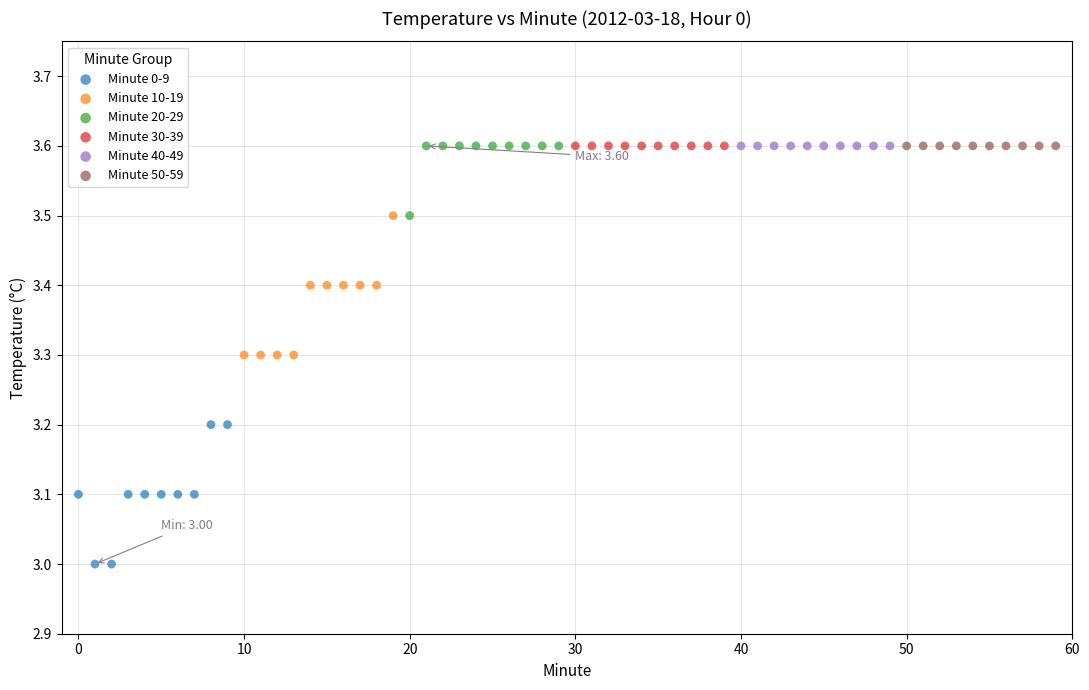

Which series reaches the minimum Y coordinate?

Minute 0-9